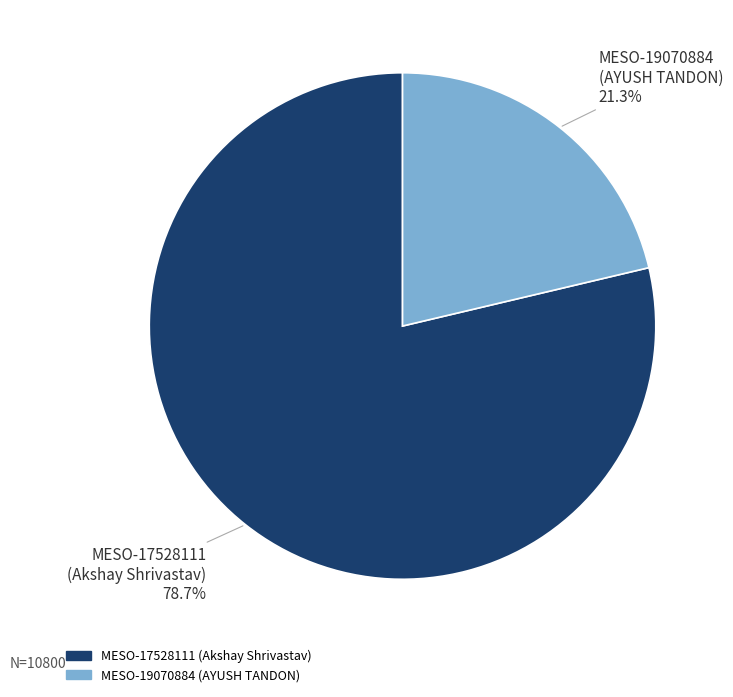

How many segments does this pie chart have?

2